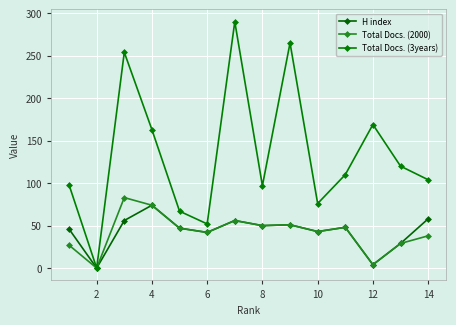

How many distinct data groups are displayed?

3